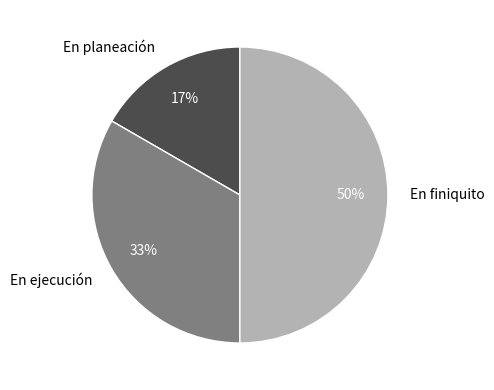

Rank the categories by value from highest to lowest.

En finiquito, En ejecución, En planeación